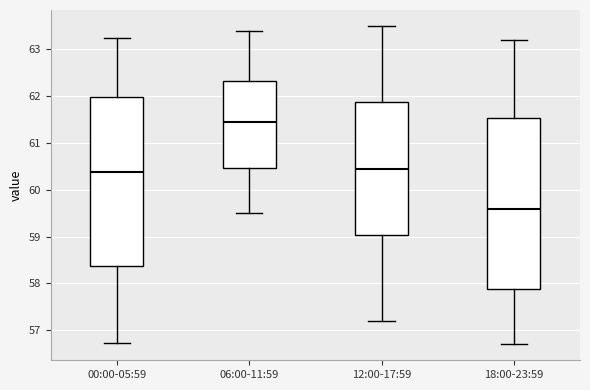

Reading left to right, transcribe this box plot: for each box, give where its median line is, the range the box spans, and where its two whiskers end, as read against the y-axis. The values are not printed on the chart, so give them approximately, as read against the axis.

00:00-05:59: median 60.4, box 58.4 to 62.0, whiskers 56.7 to 63.3
06:00-11:59: median 61.5, box 60.5 to 62.3, whiskers 59.5 to 63.4
12:00-17:59: median 60.5, box 59.0 to 61.9, whiskers 57.2 to 63.5
18:00-23:59: median 59.6, box 57.9 to 61.5, whiskers 56.7 to 63.2